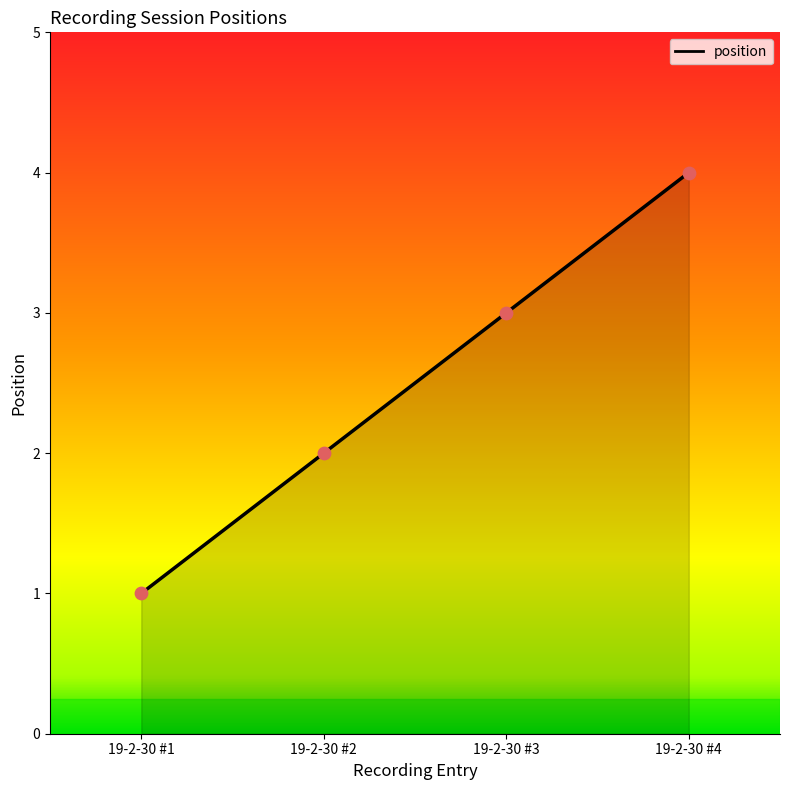

Between 19-2-30 #2 and 19-2-30 #1, which is larger?

19-2-30 #2